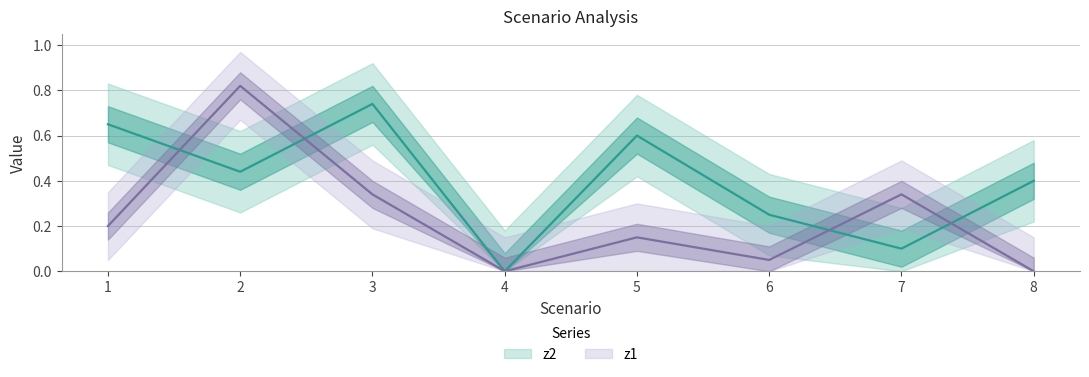

Reading left to right, what are all the values shown in this chart?

z2: 1=0.7	2=0.4	3=0.7	4=0.0	5=0.6	6=0.2	7=0.1	8=0.4
z1: 1=0.2	2=0.8	3=0.3	4=0.0	5=0.1	6=0.1	7=0.3	8=0.0